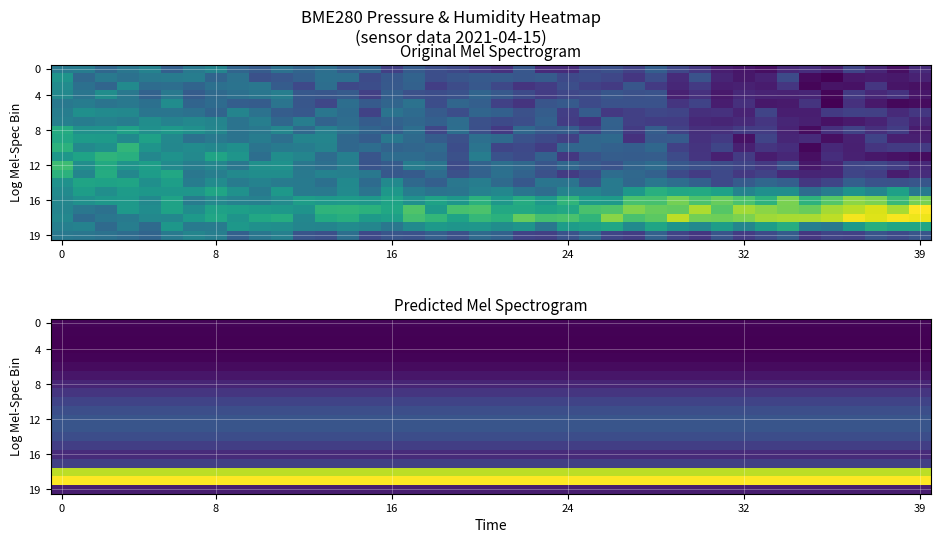

At how many categories does at least one series exceed 0?

40